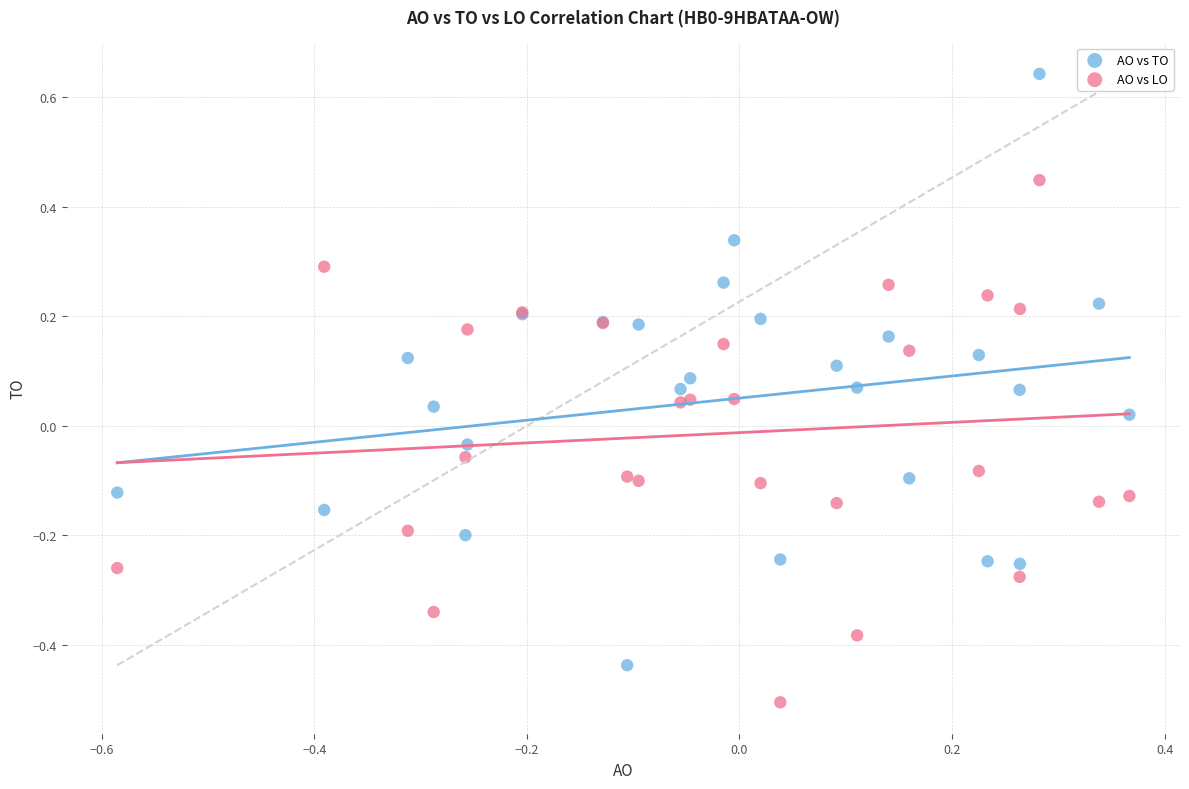

Which series contains the highest Y value?

AO vs TO